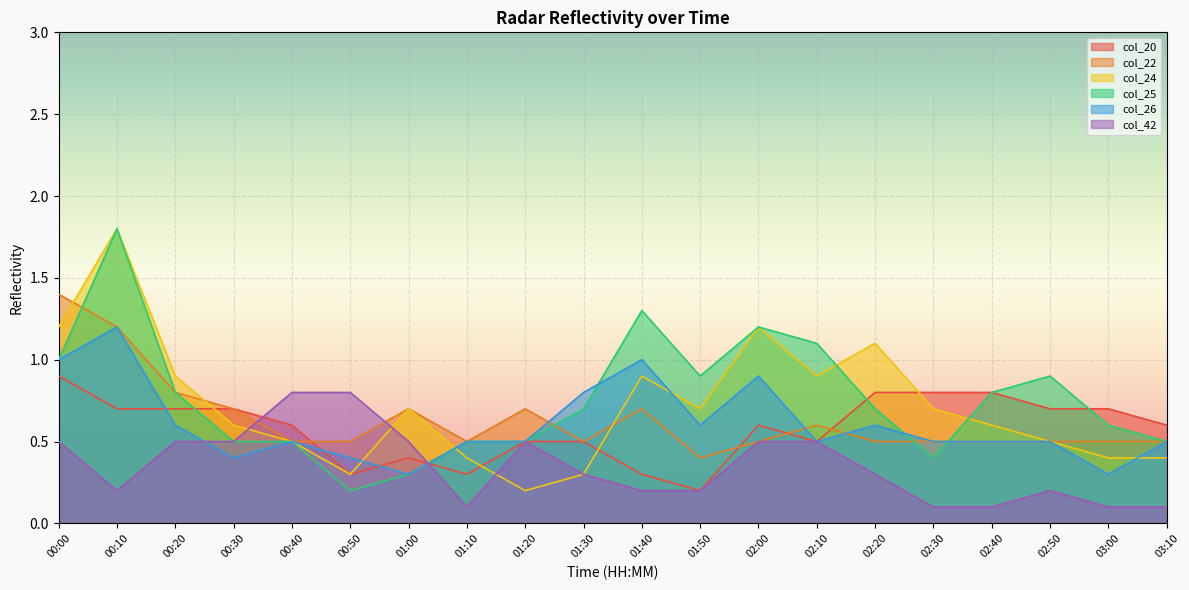

The value of col_42 at 01:40 is 0.2. True or false?

True